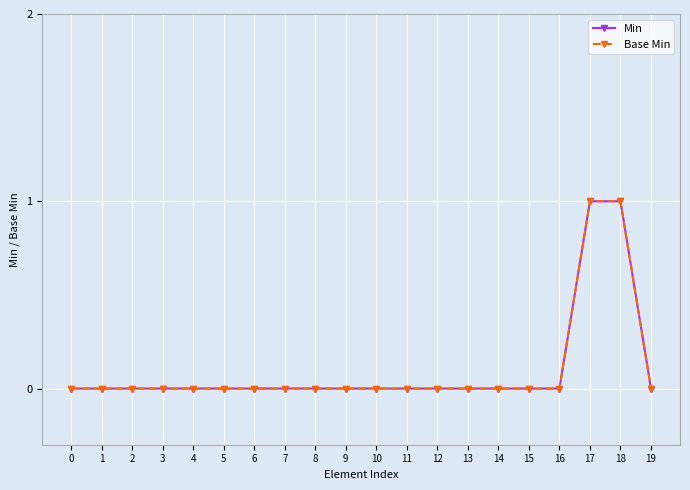

What is the difference between the maximum and minimum values in the Base Min series?

1